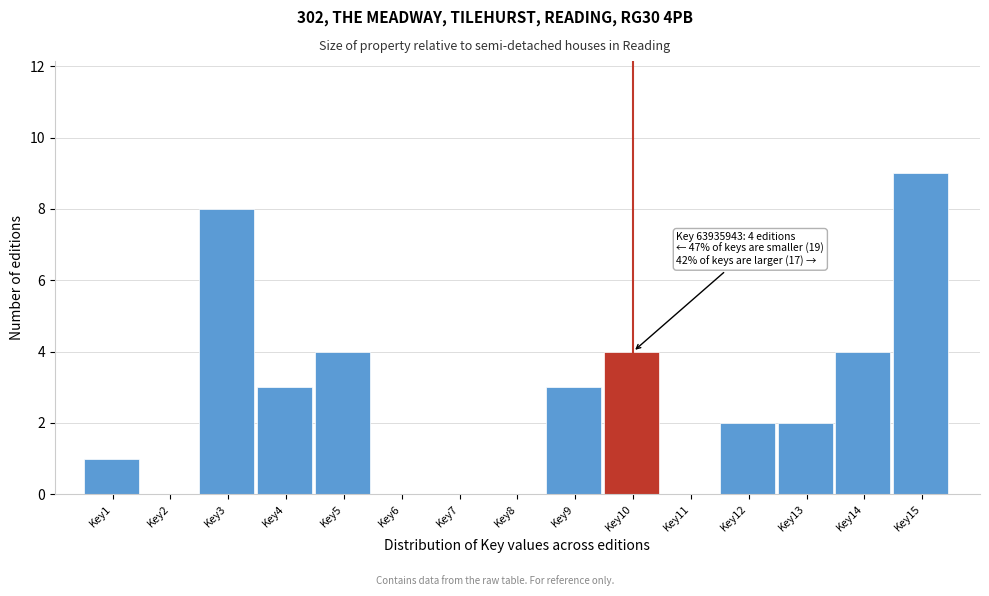

Reading left to right, transcribe all the data shown in this chart.

Key1=1	Key2=0	Key3=8	Key4=3	Key5=4	Key6=0	Key7=0	Key8=0	Key9=3	Key10=4	Key11=0	Key12=2	Key13=2	Key14=4	Key15=9